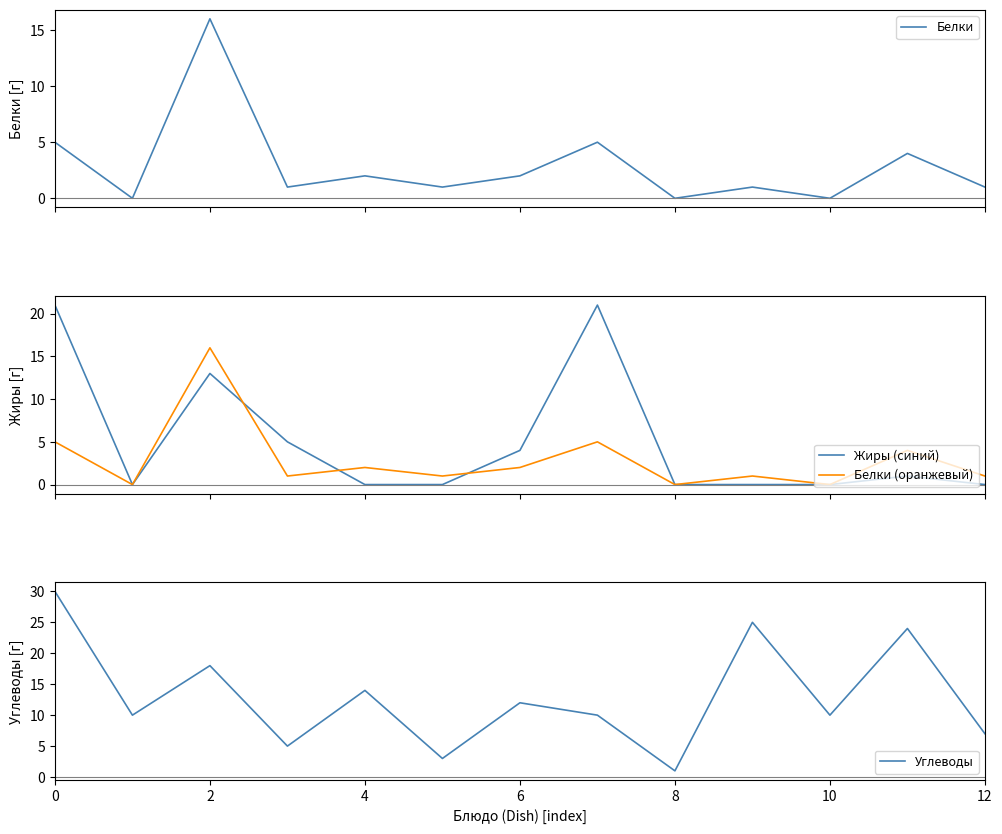

What is the maximum value for Белки?

16